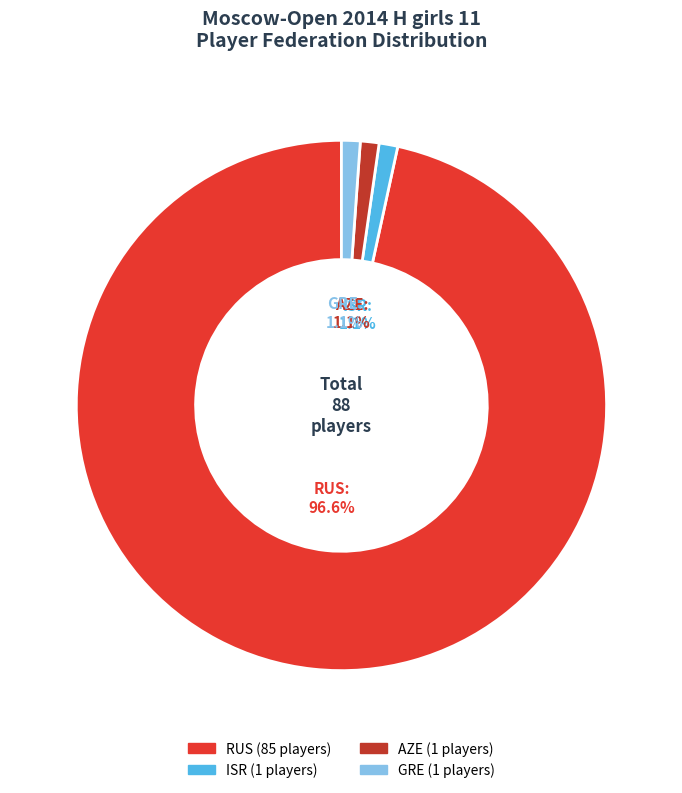

To the nearest percent, what portion does RUS represent?

97%